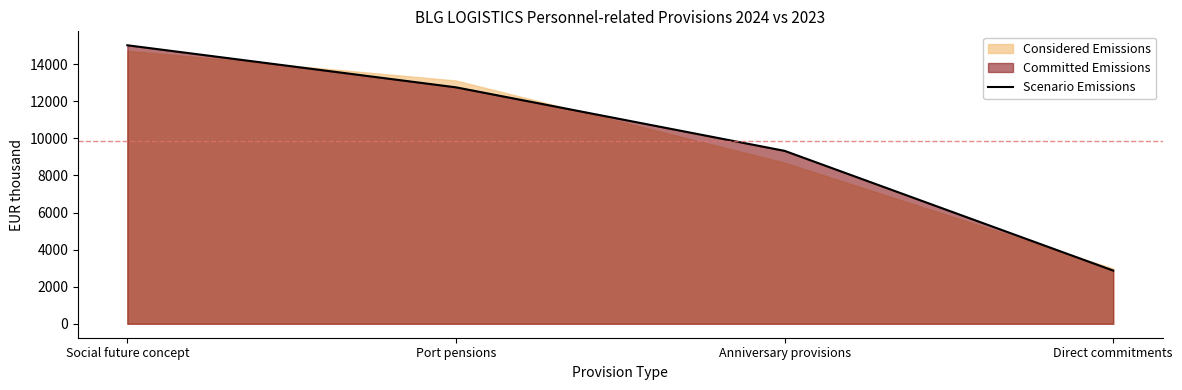

List the labels in order of value, largest first.

Social future concept, Port pensions, Anniversary provisions, Direct commitments